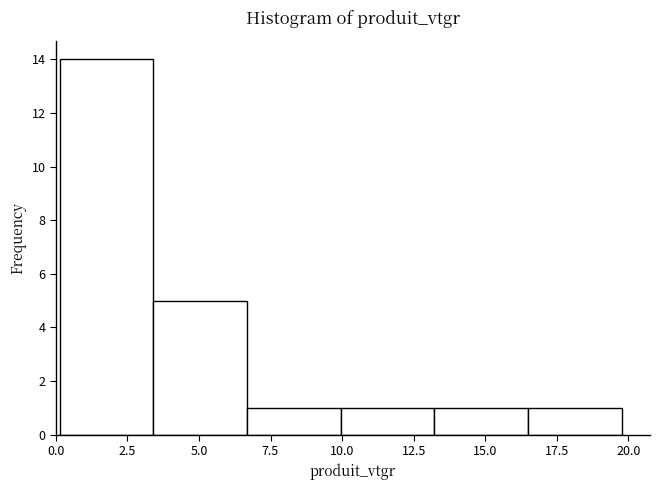

Reading left to right, list every bar in this chart as the range it spans on the x-axis followed by its height. Neither the bar edges nor the heights are printed on the chart, so give them approximately, as read against the axes.

0.0 to 3.5: 14
3.5 to 6.5: 5
6.5 to 10.0: 1
10.0 to 13.0: 1
13.0 to 16.5: 1
16.5 to 20.0: 1